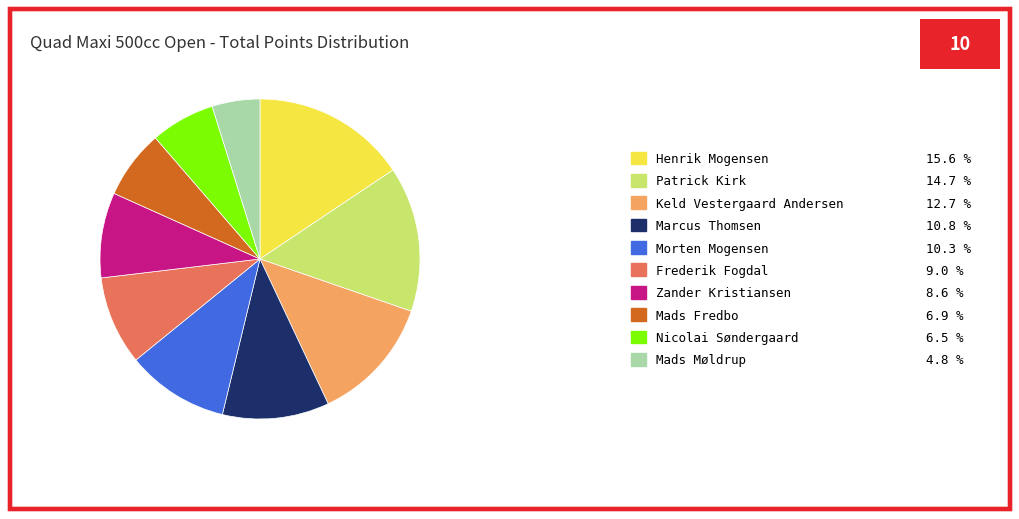

Approximately how many times larger is the value at Mads Fredbo compared to Morten Mogensen?

0.7